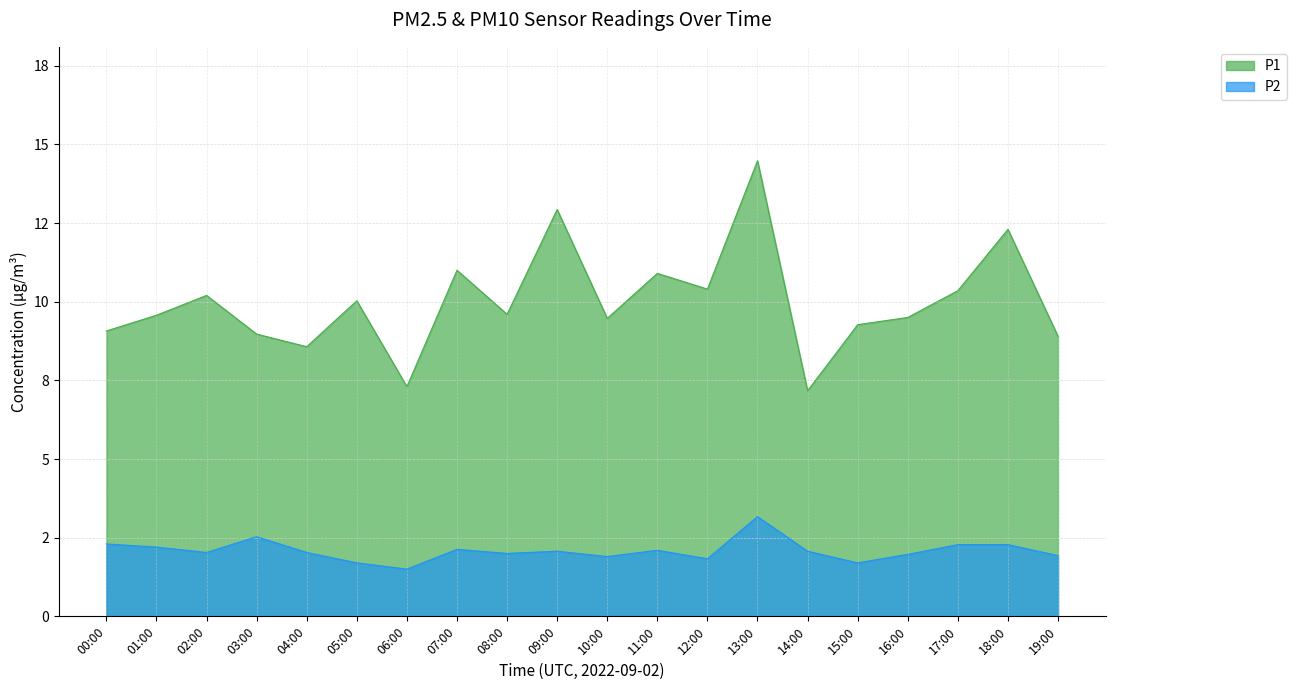

Is the value of P1 at 10:00 greater than the value of P2 at 08:00?

Yes